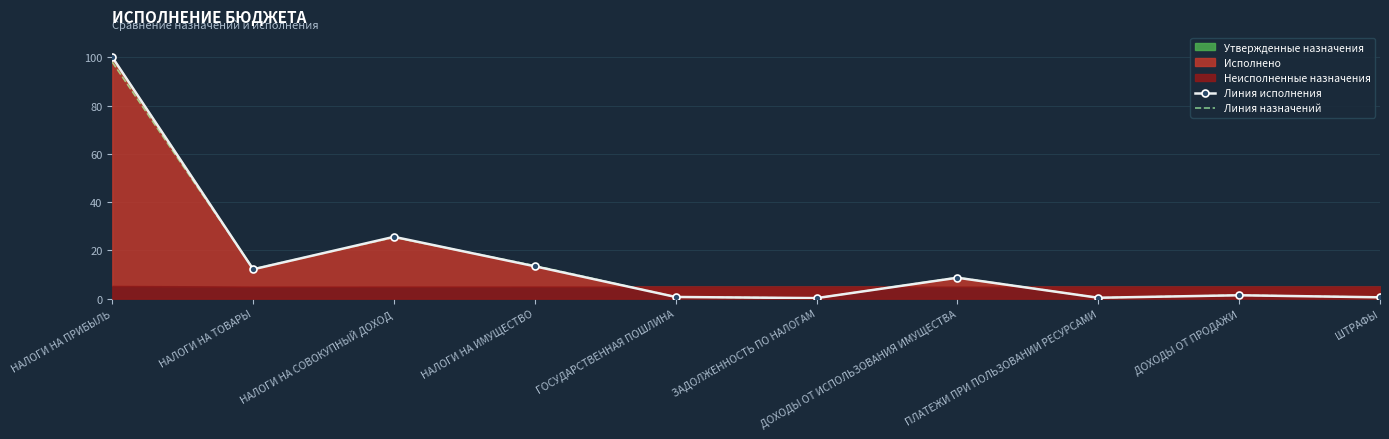

What is the total value across all series at НАЛОГИ НА ТОВАРЫ?

24.4